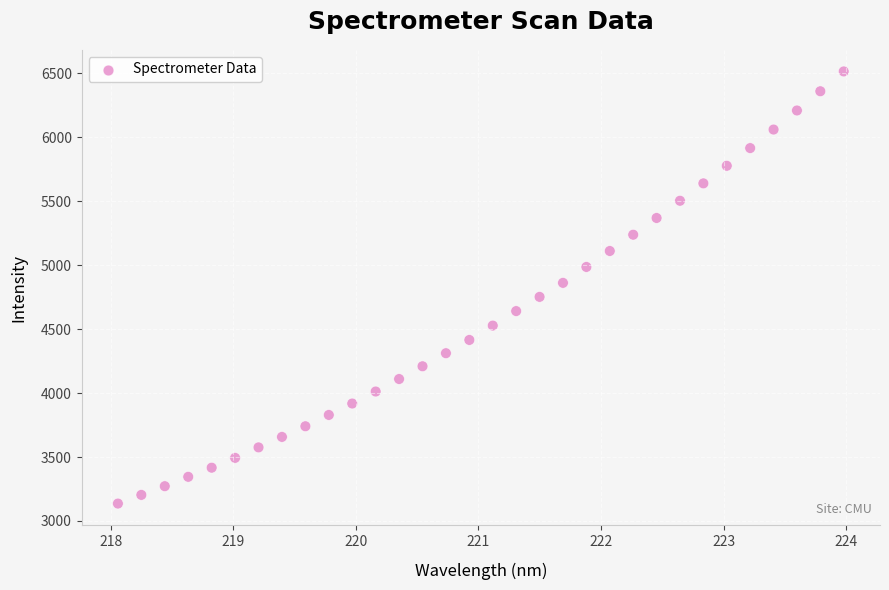

What is the range of X values (max minus min)?

5.9